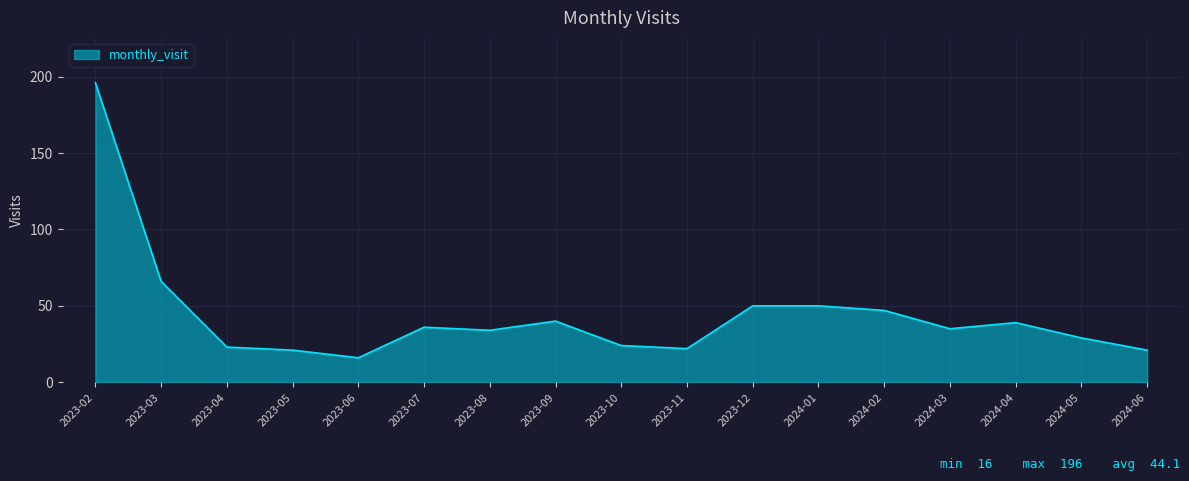

What is the ratio of the value at 2023-06 to the value at 2023-03?

0.2